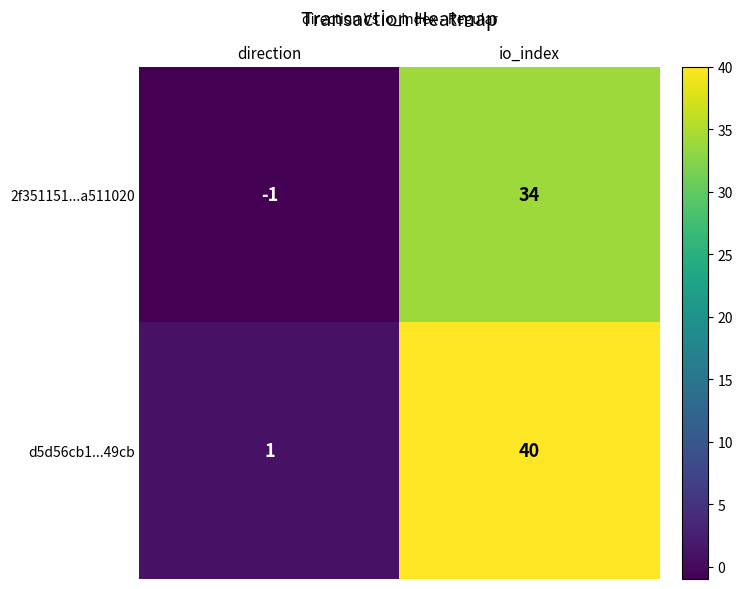

True or false: 2f351151...a511020 has a value of 16 at io_index.

False